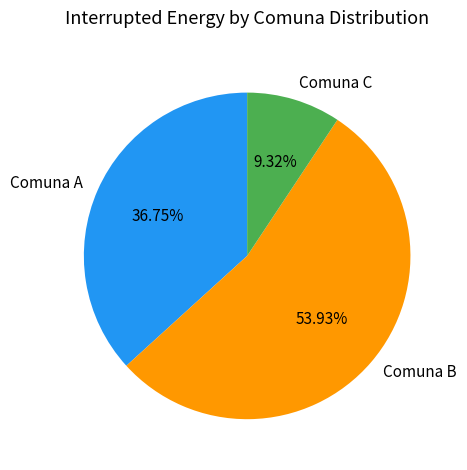

Rank the categories by value from highest to lowest.

Comuna B, Comuna A, Comuna C